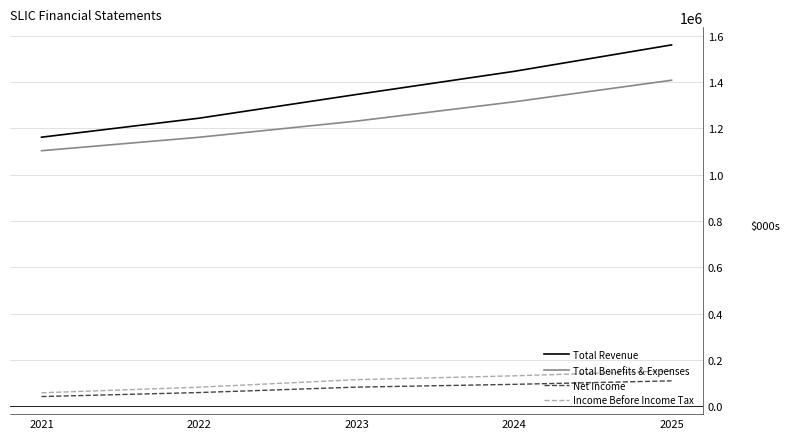

Which series changed the most between 2022 and 2025?

Total Revenue